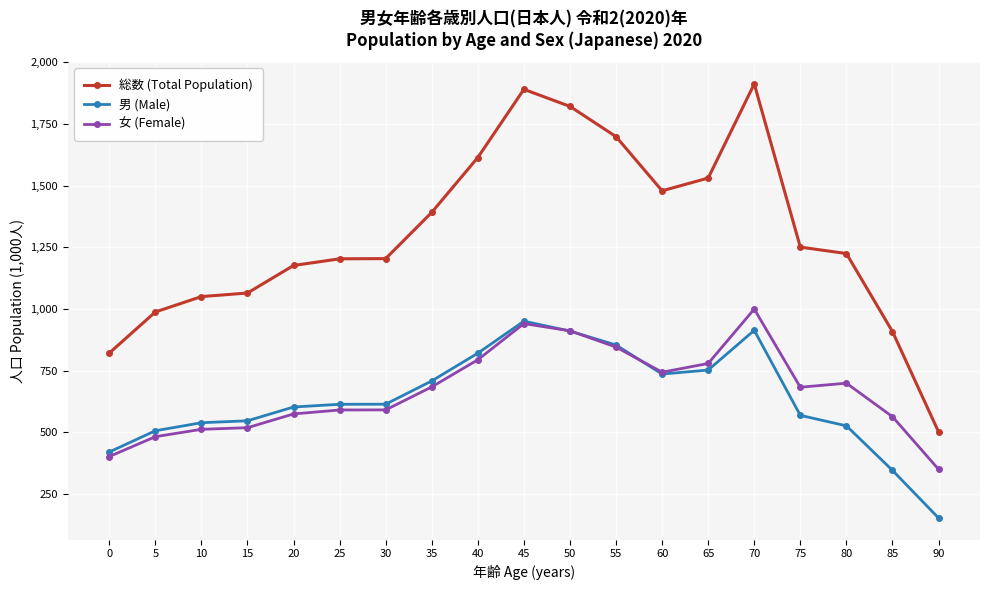

What is the average value of the 女 (Female) series?

666.2